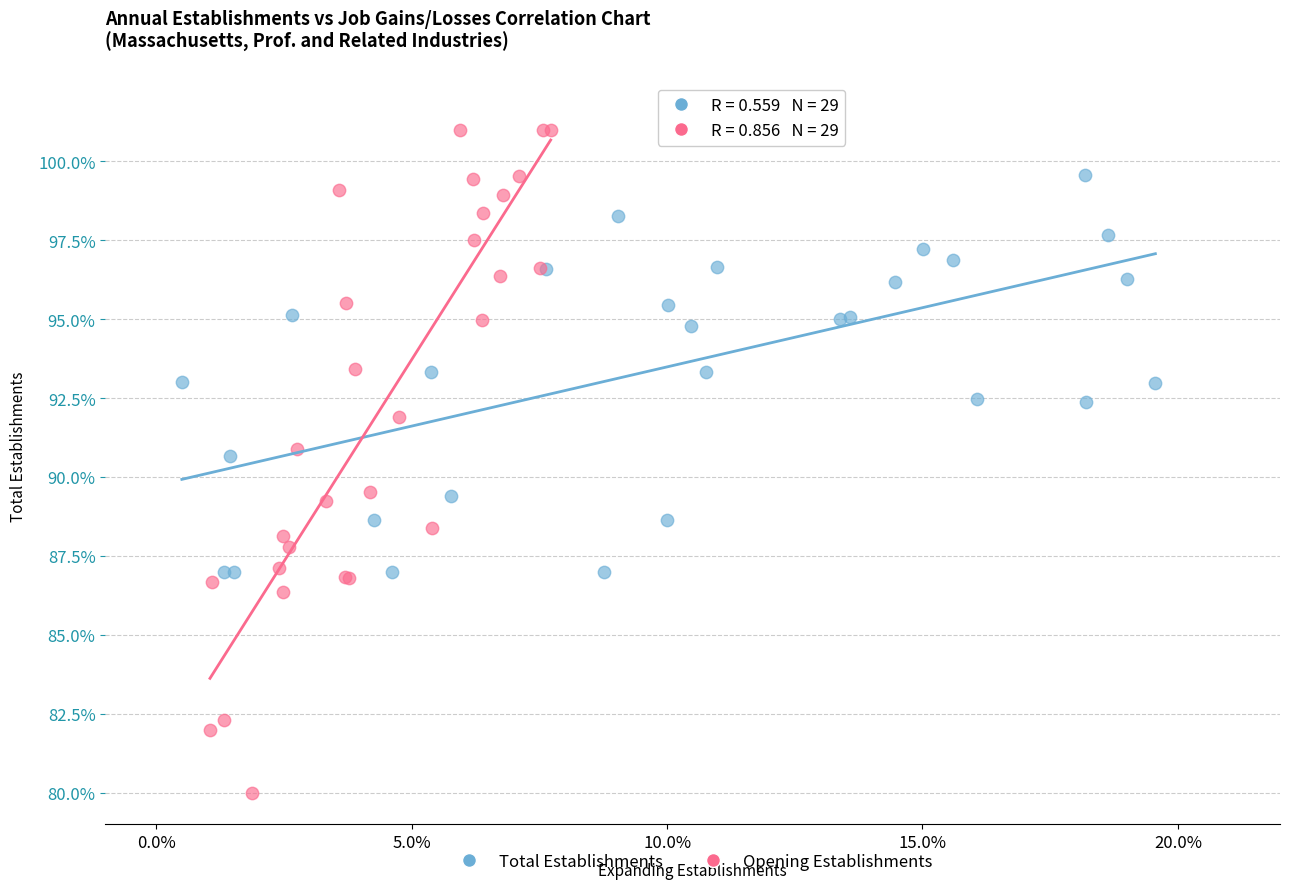

Which series has the widest spread of Y values?

Opening Establishments